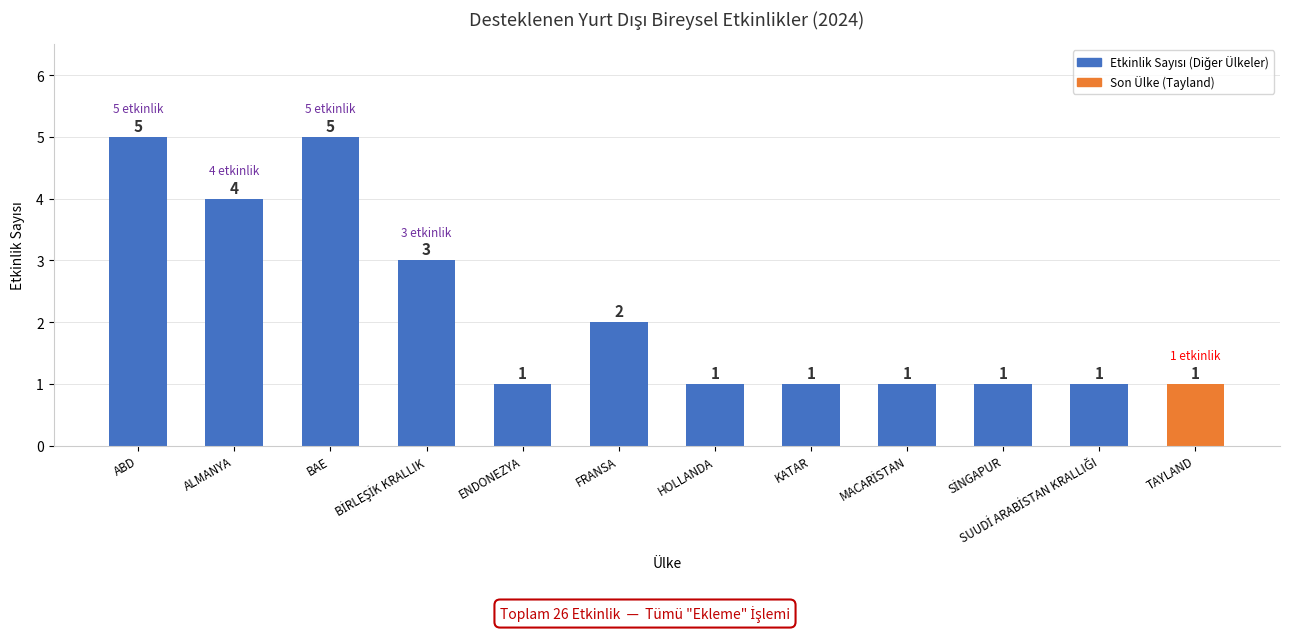

The value at KATAR is 0. True or false?

False